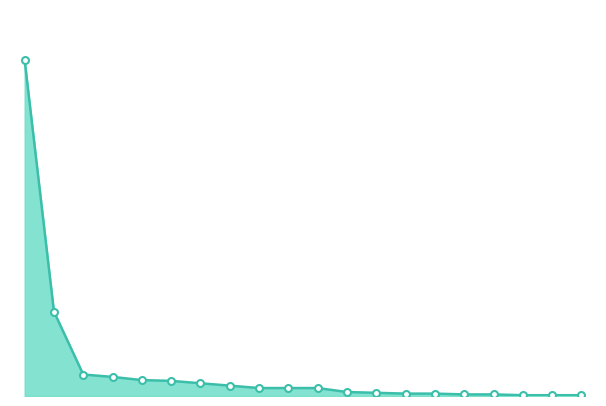

How many lines are shown in the chart?

1